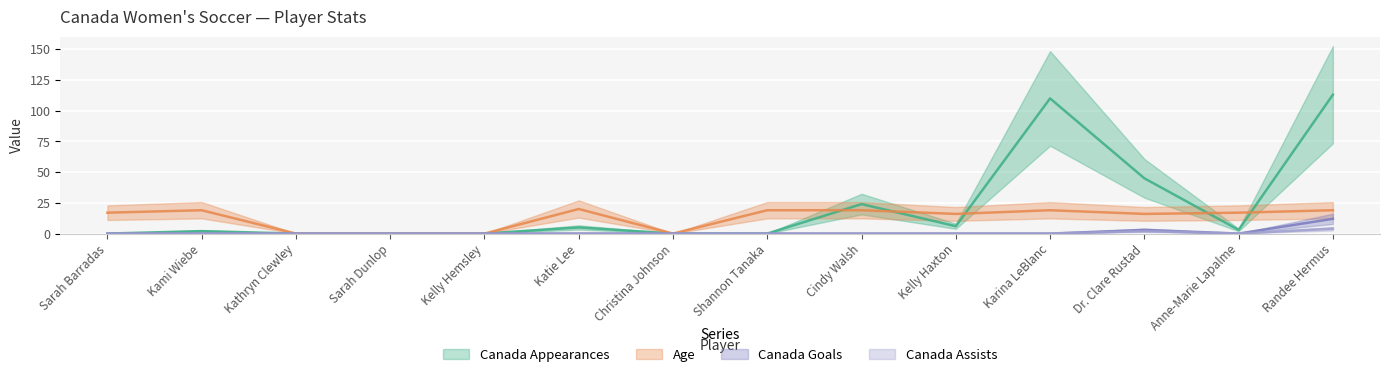

True or false: Canada Goals and Canada Appearances intersect in this chart.

False